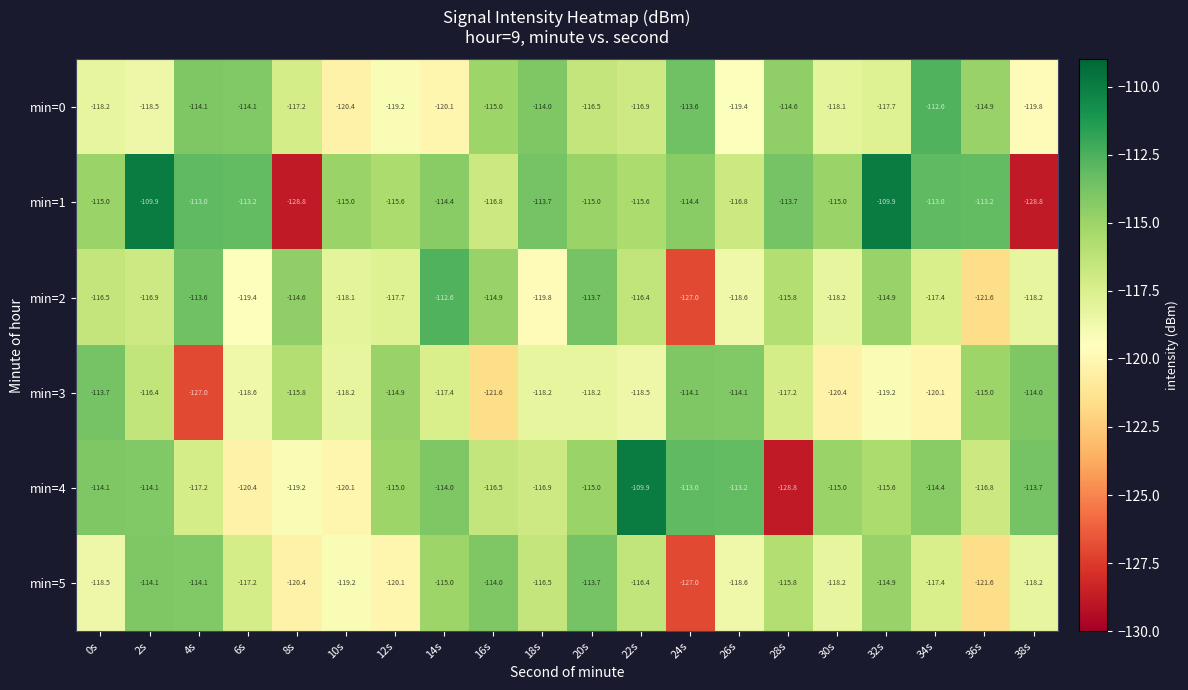

What is the approximate value of min=3 at 30s?

-120.4